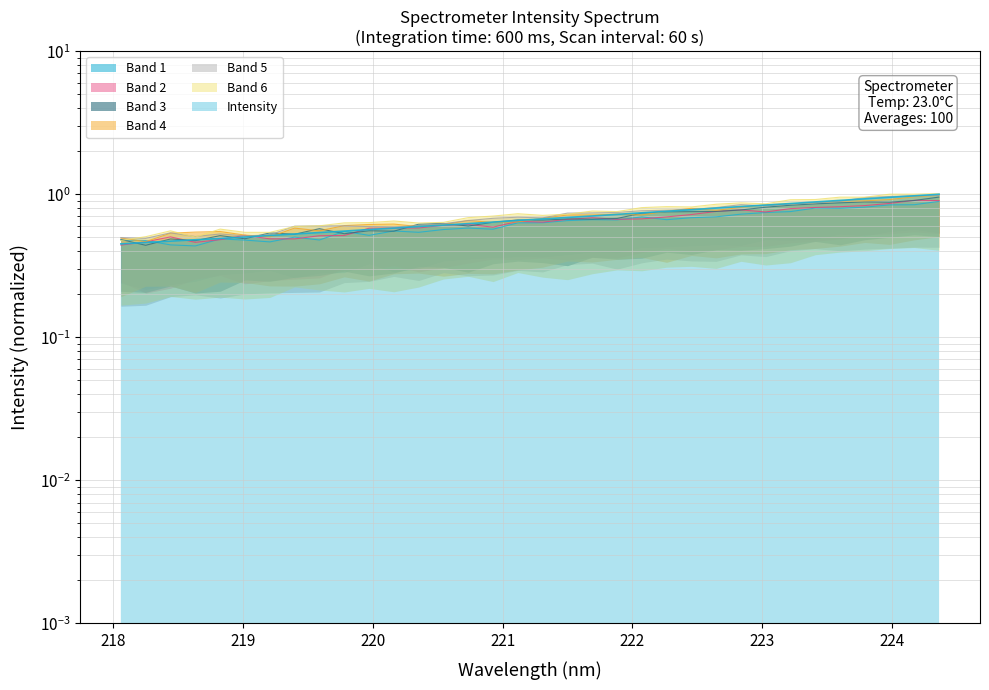

What is the difference between the maximum and minimum values?

0.5